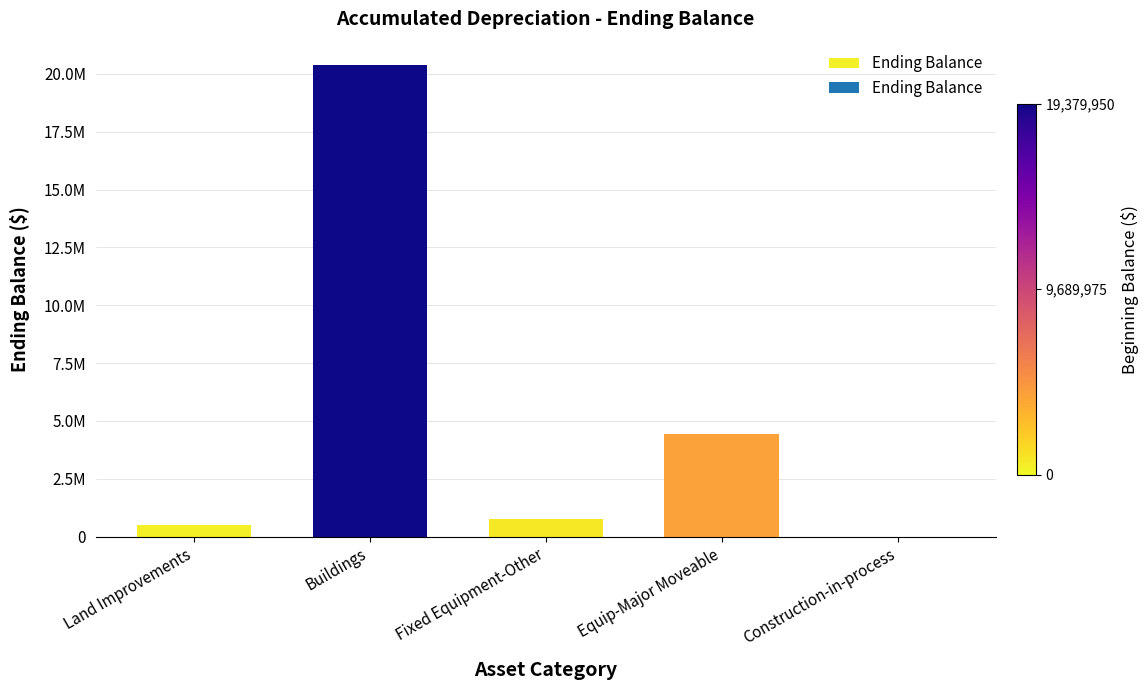

Which category has the lowest value across all series?

Construction-in-process